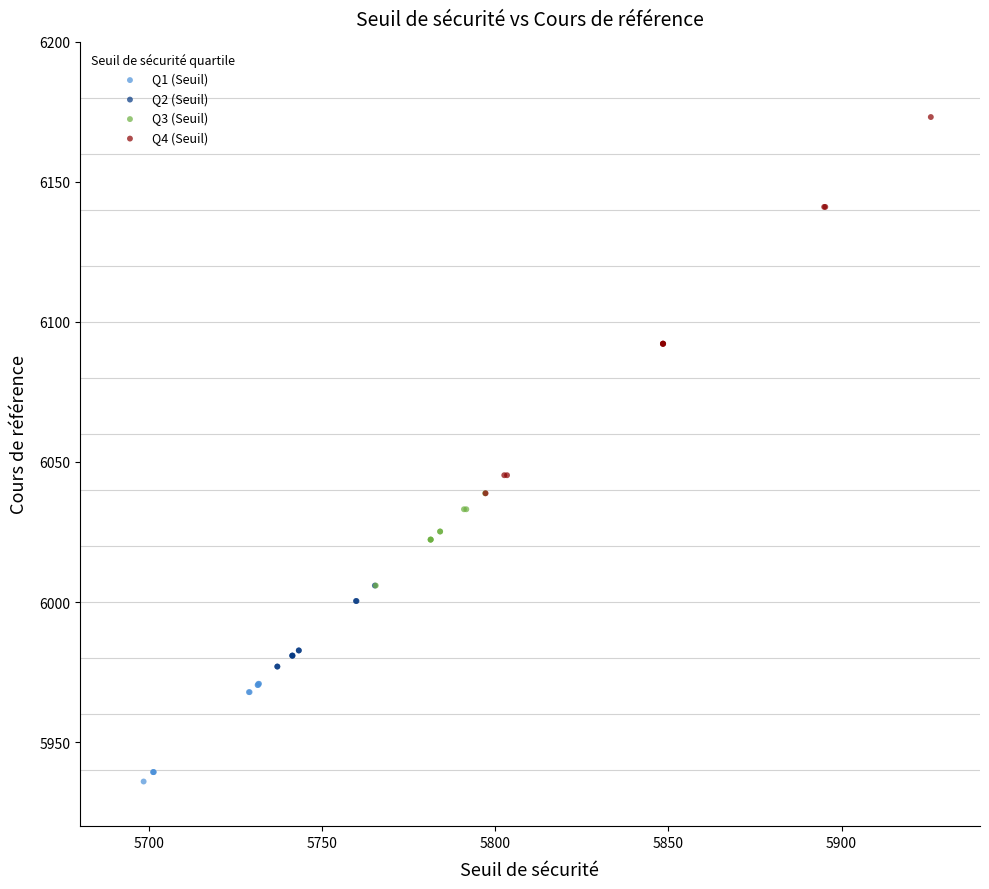

Which series contains the lowest Y value?

Q1 (Seuil)